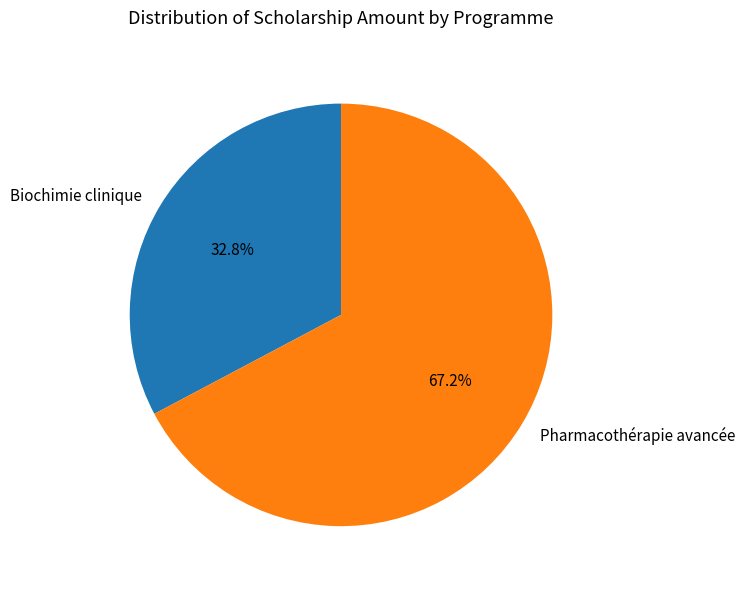

Which has a higher value, Pharmacothérapie avancée or Biochimie clinique?

Pharmacothérapie avancée